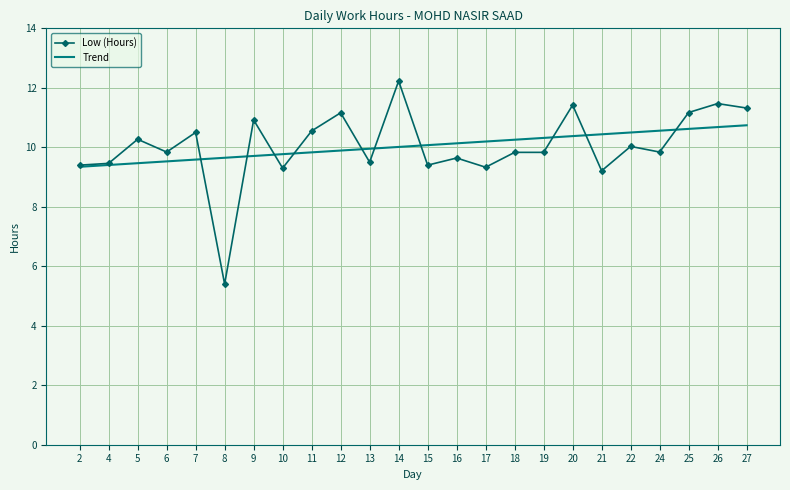

What is the total value across all series at 15?

19.5